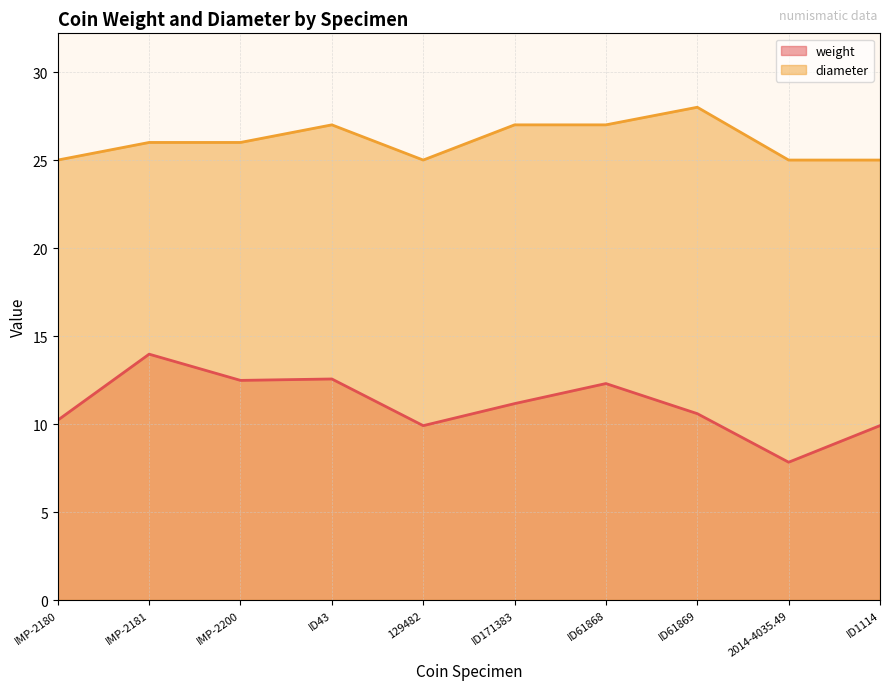

What is the smallest value displayed?

7.8